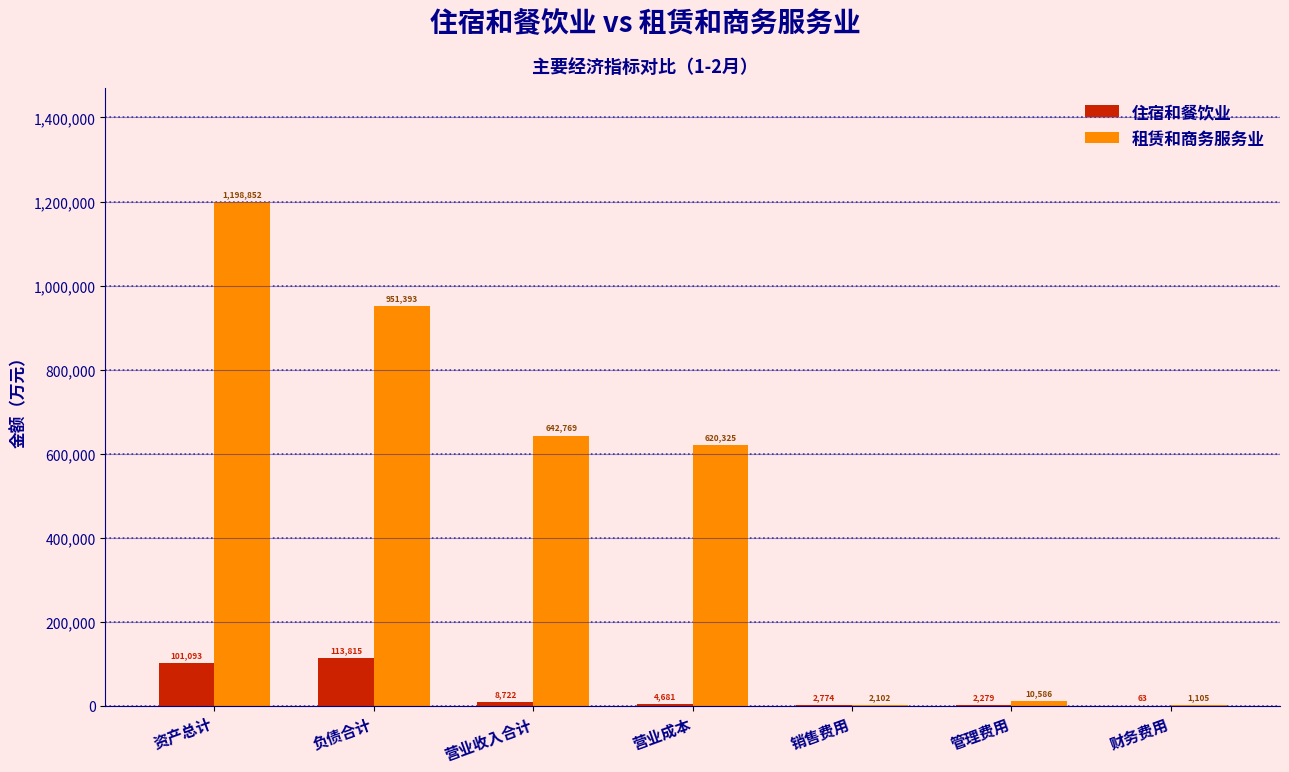

At which category is the sum across all series the highest?

资产总计